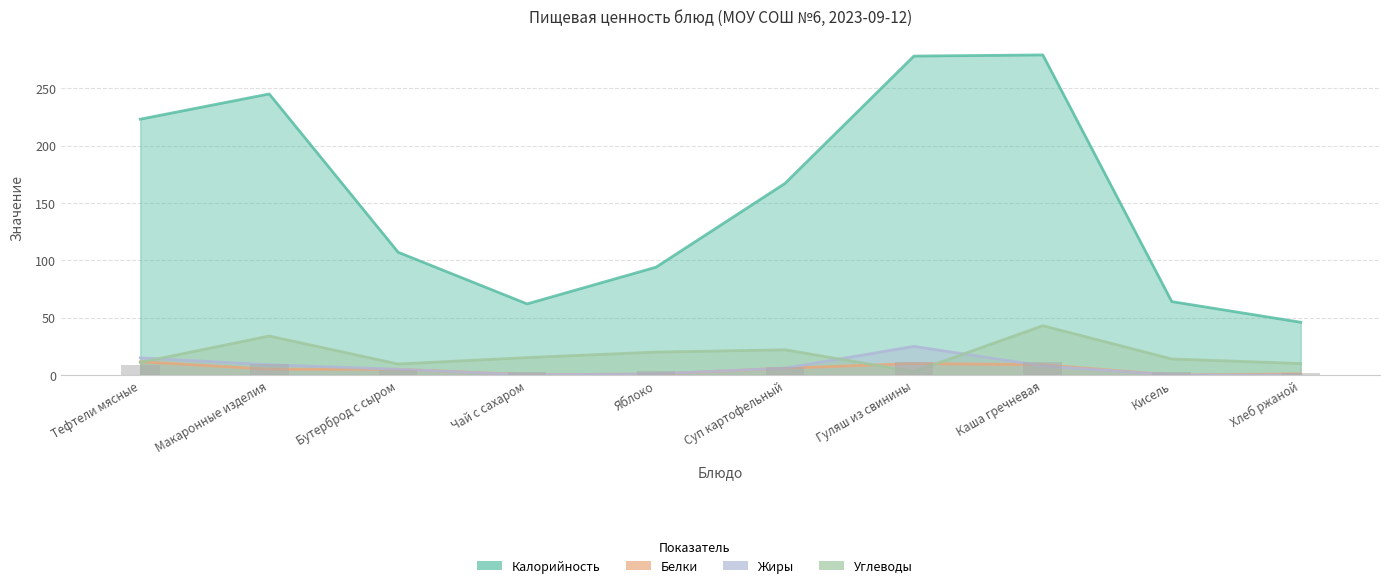

At Чай с сахаром, list the series in order from smallest to largest.

Жиры, Белки, Углеводы, Калорийность